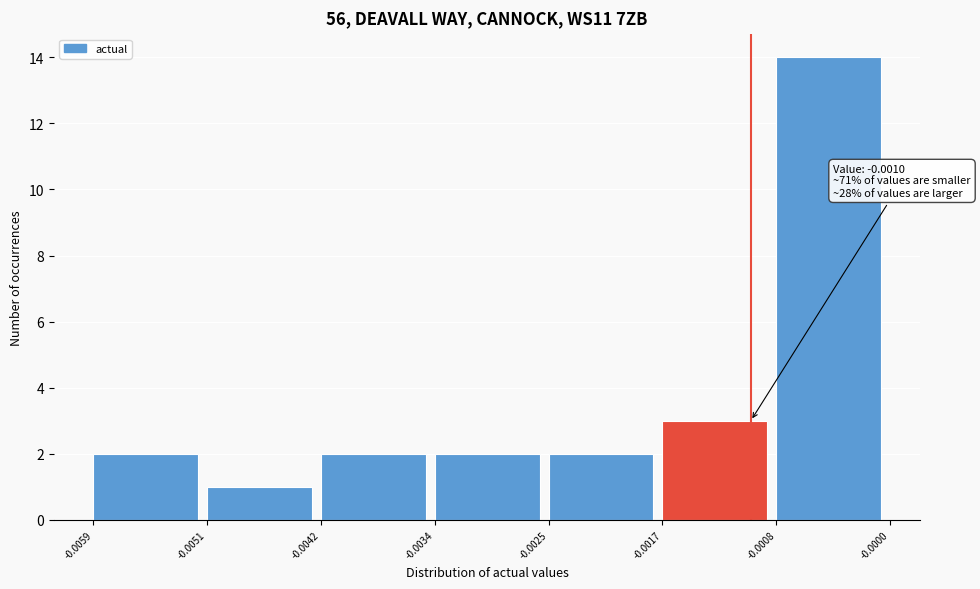

Over which range of the x-axis is the bar tallest?

-0.0008 to -0.0000